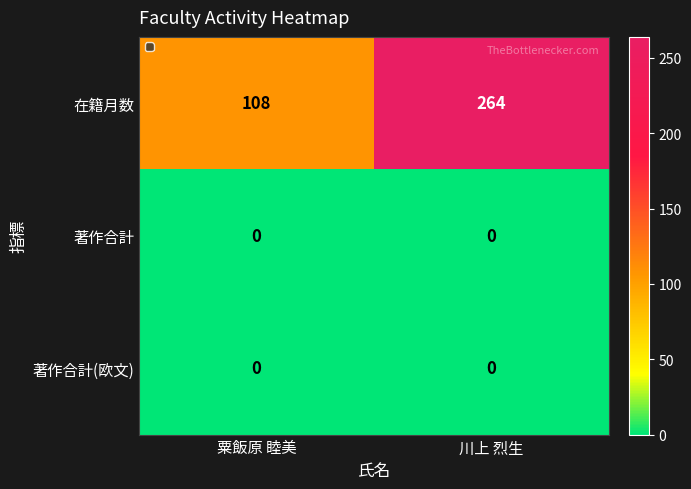

What is the difference between the highest and lowest values at 粟飯原 睦美?

108